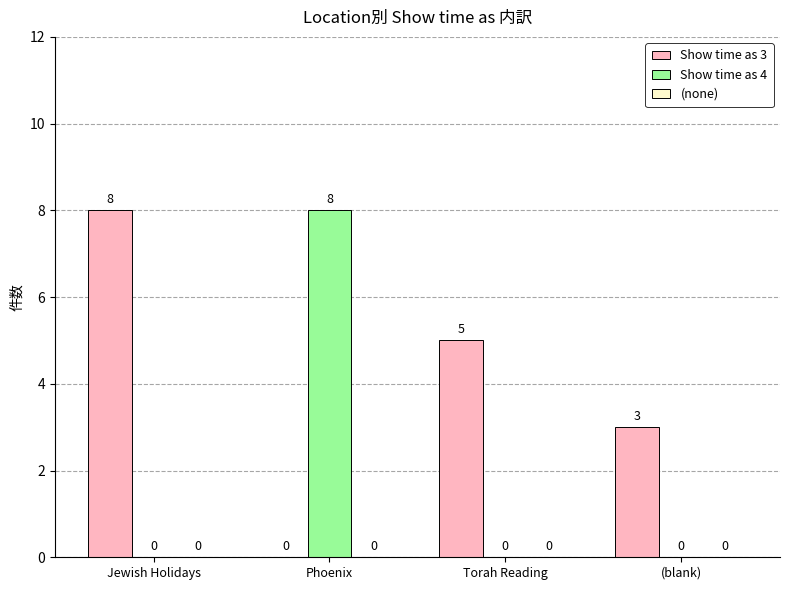

The Show time as 3 series shows 5 at Torah Reading. True or false?

True